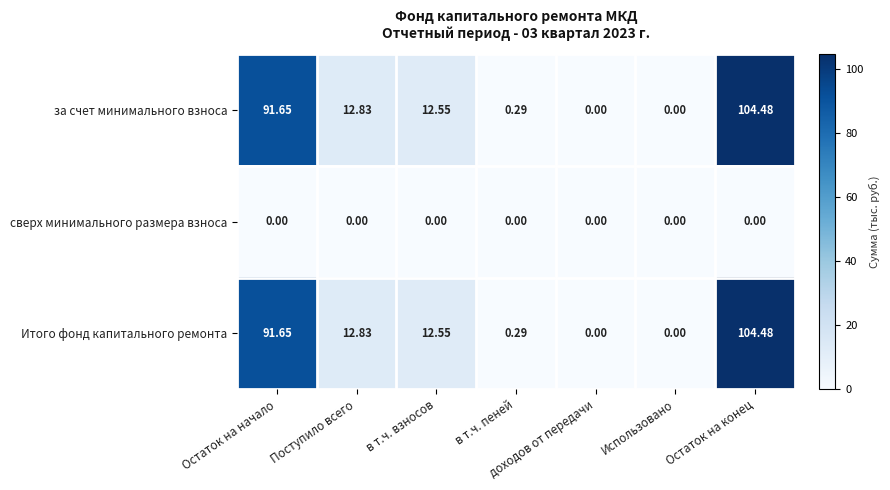

At which category is the sum across all series the highest?

Остаток на конец